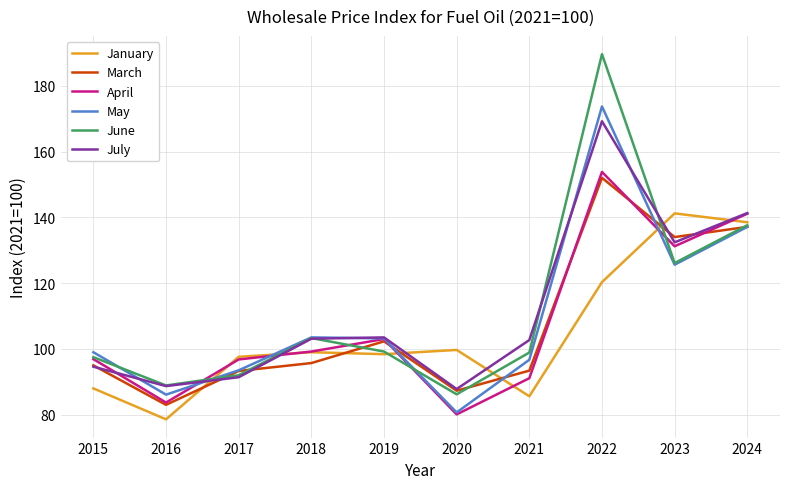

Is it true that May equals 125.6 at 2023?

True